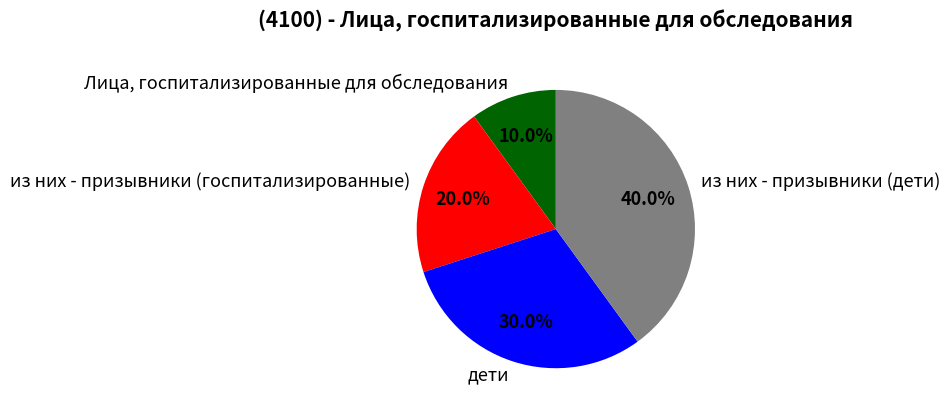

To the nearest percent, what is the combined percentage of из них - призывники (госпитализированные) and дети?

50%